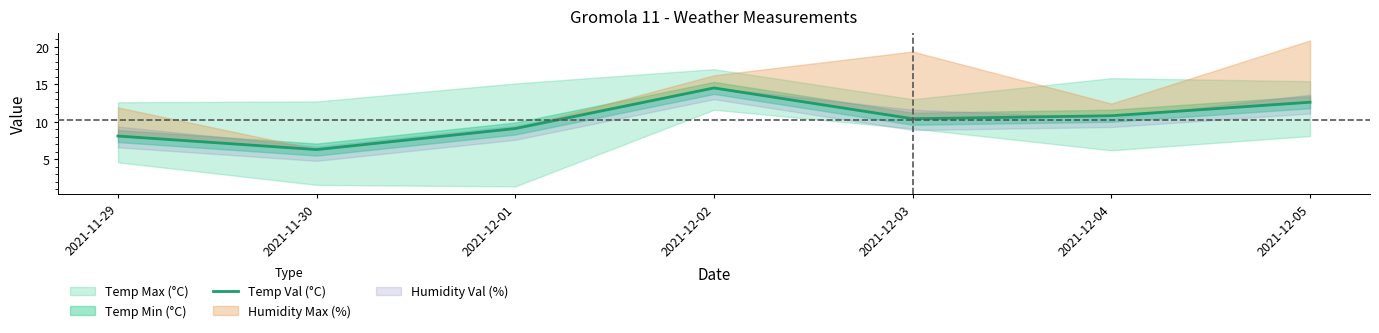

Reading left to right, list all the values displayed in this chart.

8.1	6.3	9.1	14.5	10.4	10.8	12.6